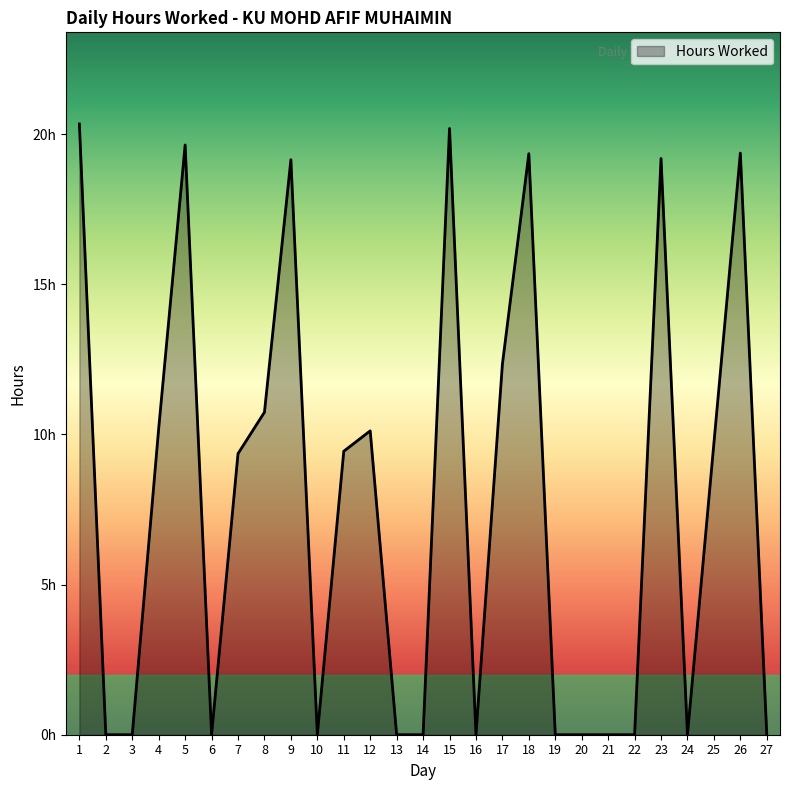

Does the chart have visible grid lines?

No